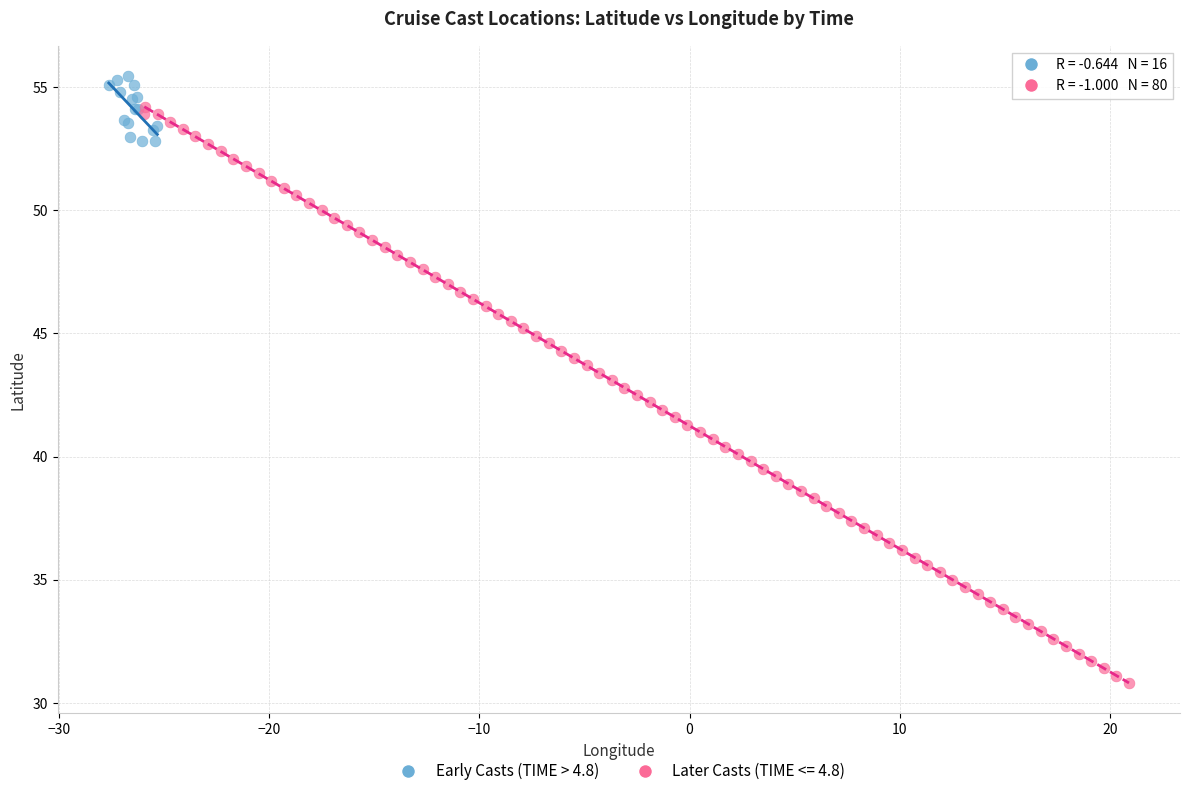

Which series contains the lowest Y value?

Later Casts (TIME <= 4.8)